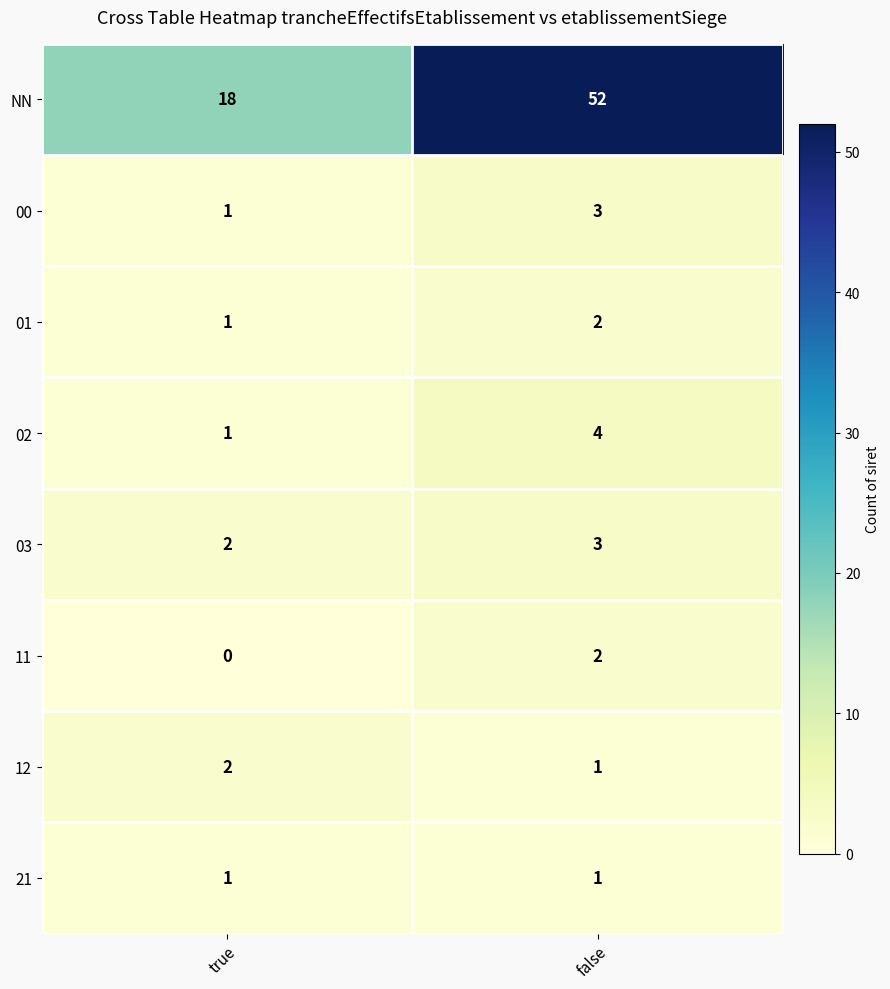

What is the sum of all 00 values?

4